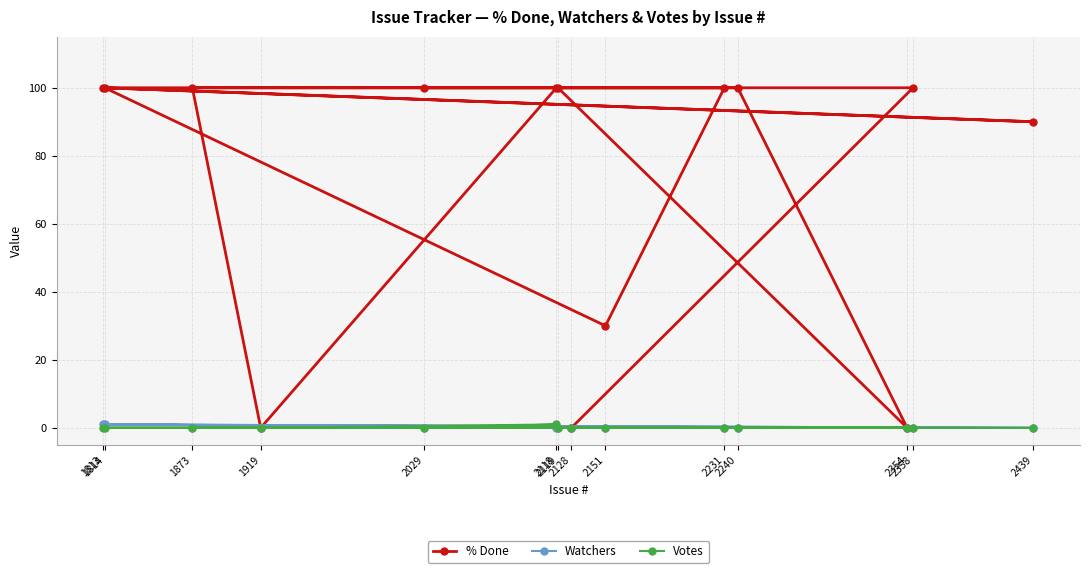

How many lines are shown in the chart?

3